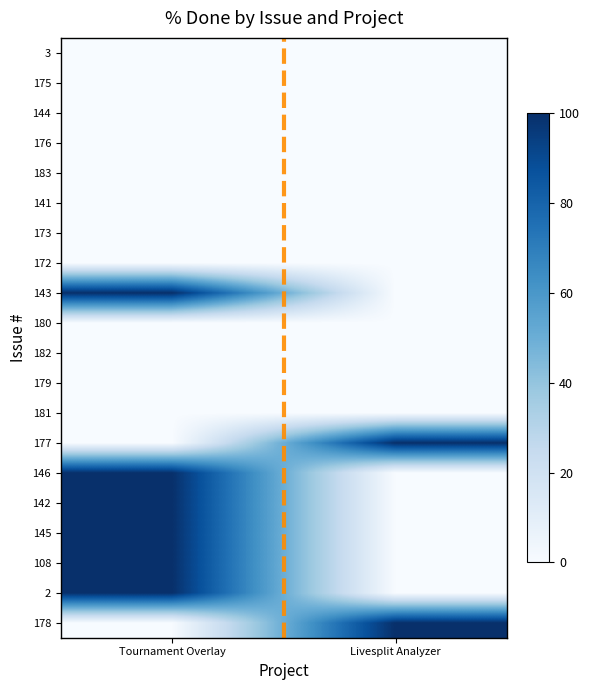

At which category does the chart reach its minimum across all series?

Tournament Overlay